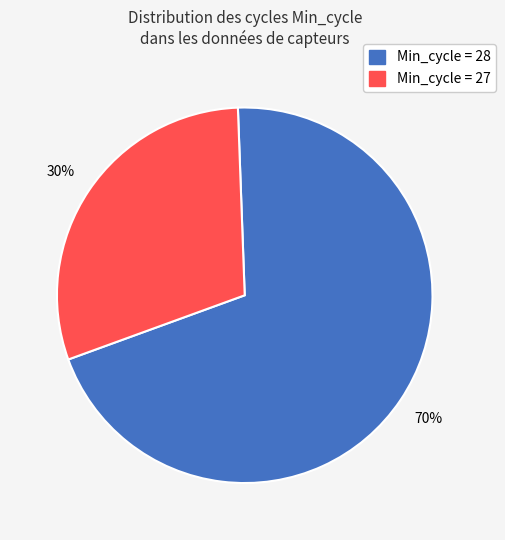

To the nearest percent, what is the difference between the largest and smallest slice percentages?

40%